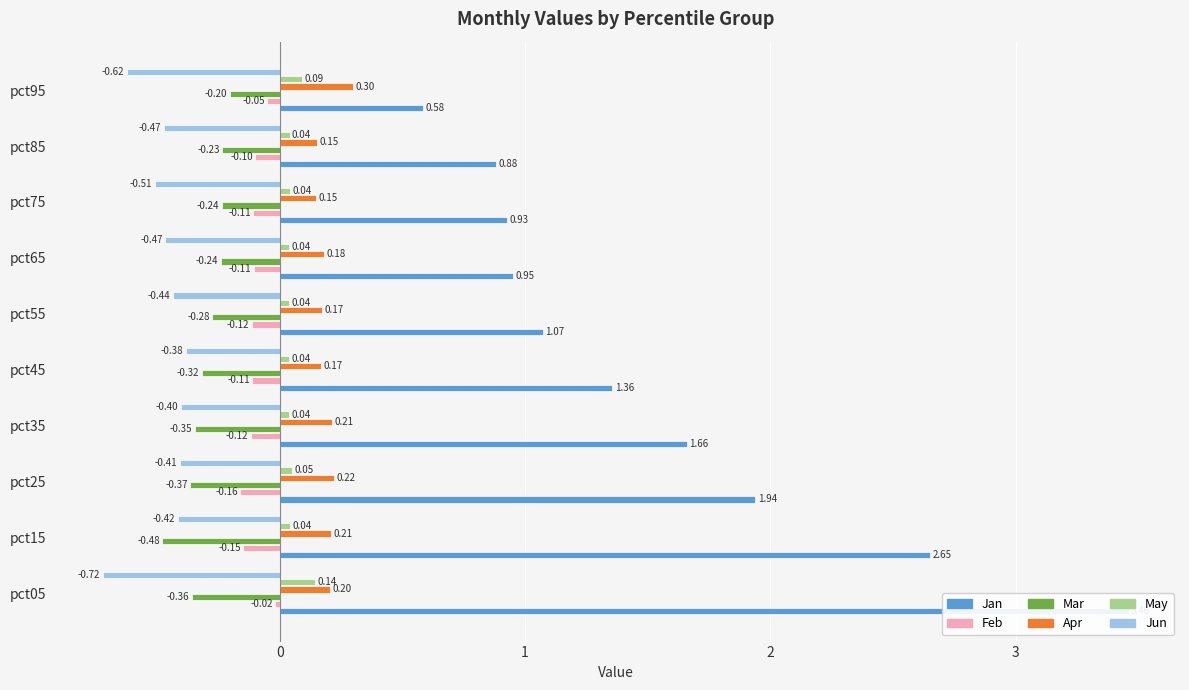

Reading right to left, what are all the values shown in this chart?

Jan: 0.6	0.9	0.9	1.0	1.1	1.4	1.7	1.9	2.7	3.5
Feb: -0.1	-0.1	-0.1	-0.1	-0.1	-0.1	-0.1	-0.2	-0.1	-0.0
Mar: -0.2	-0.2	-0.2	-0.2	-0.3	-0.3	-0.3	-0.4	-0.5	-0.4
Apr: 0.3	0.2	0.1	0.2	0.2	0.2	0.2	0.2	0.2	0.2
May: 0.1	0.0	0.0	0.0	0.0	0.0	0.0	0.0	0.0	0.1
Jun: -0.6	-0.5	-0.5	-0.5	-0.4	-0.4	-0.4	-0.4	-0.4	-0.7